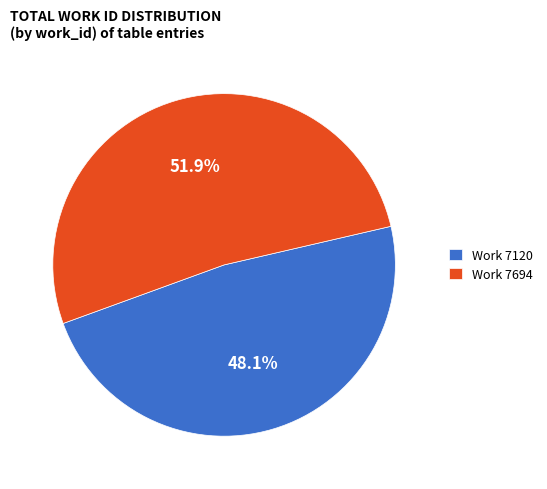

Is Work 7120 the majority of the pie?

No